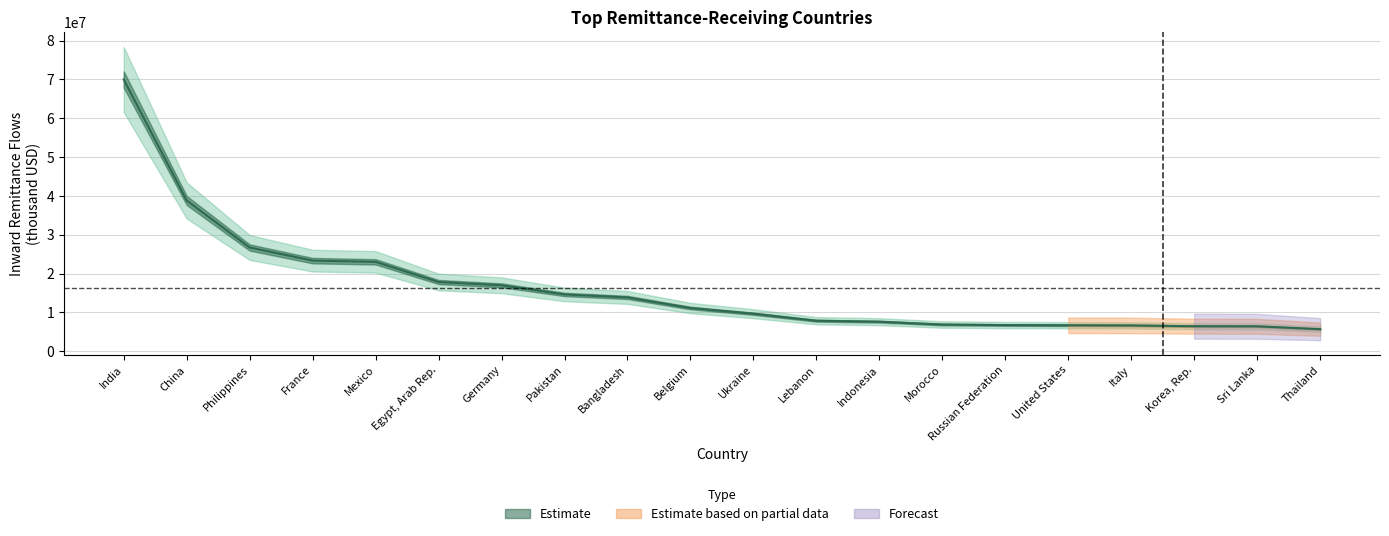

What is the difference between the values at Lebanon and Philippines?

18853276.5